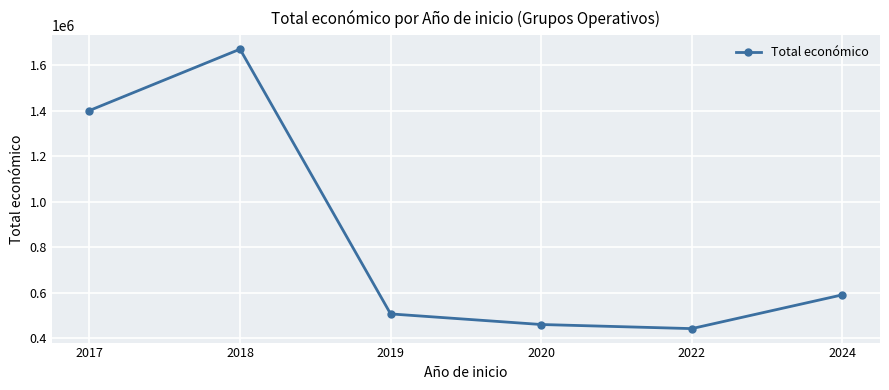

Approximately how many times larger is the value at 2018 compared to 2019?

3.3